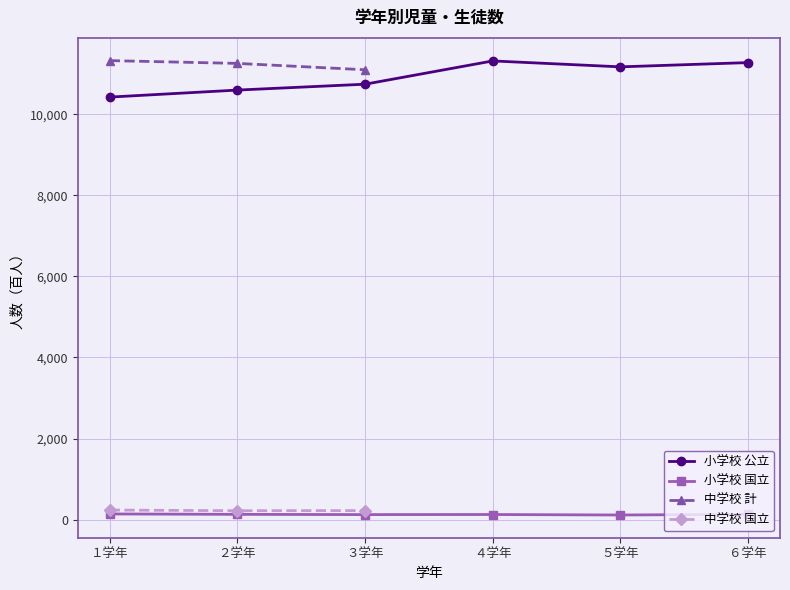

At how many categories does at least one series exceed 5059?

6